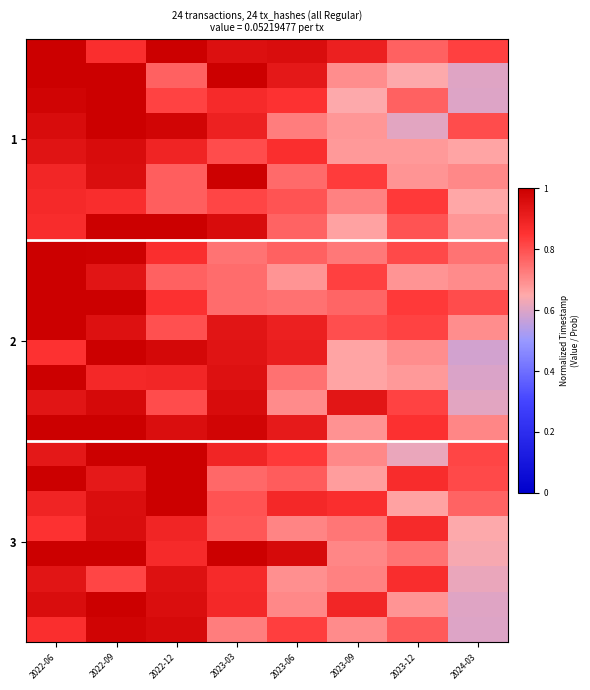

What is the maximum value shown in the chart?

1.0